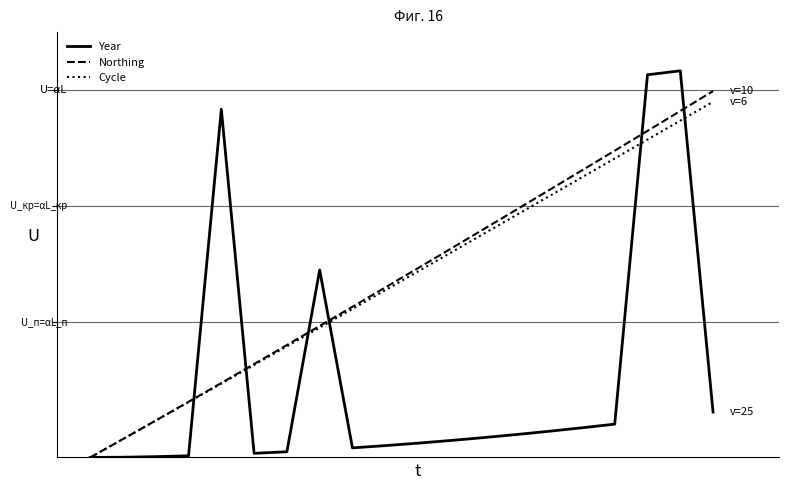

What are all the series names shown in the legend?

Year, Northing, Cycle